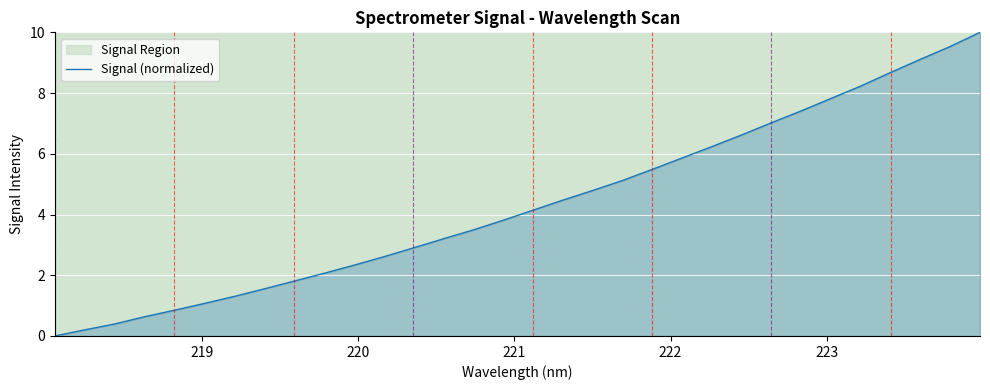

What is the maximum value for Signal (normalized)?

10.0